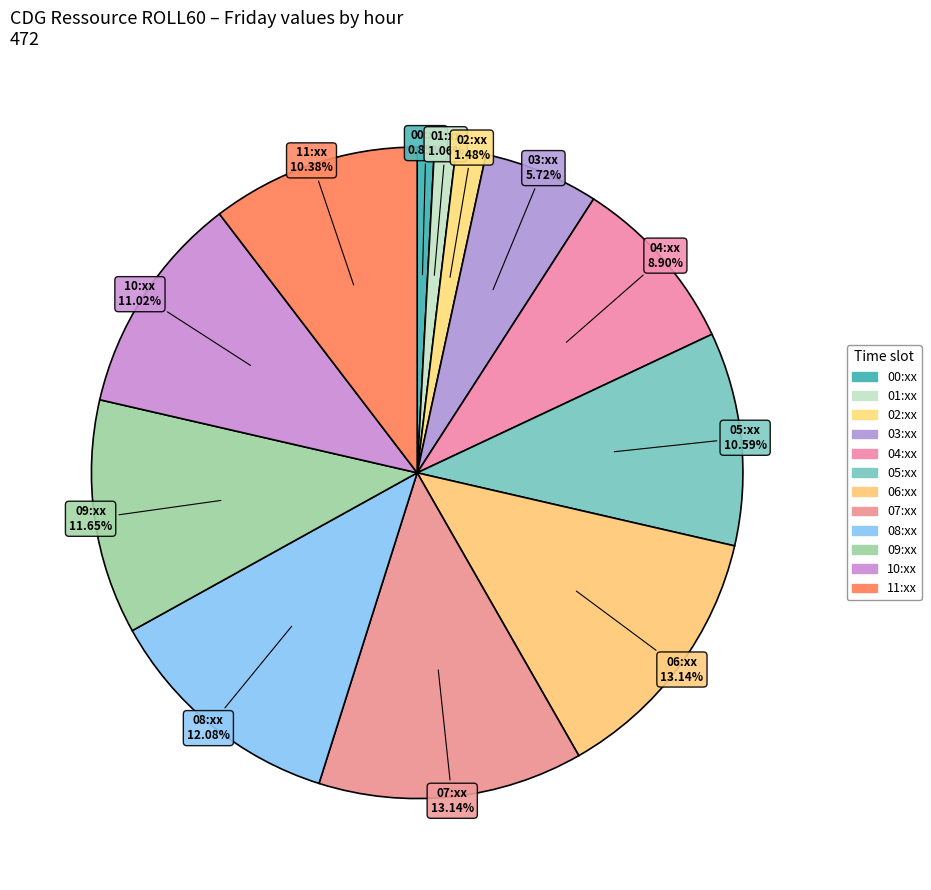

To the nearest percent, what is the difference between the largest and smallest slice percentages?

12%